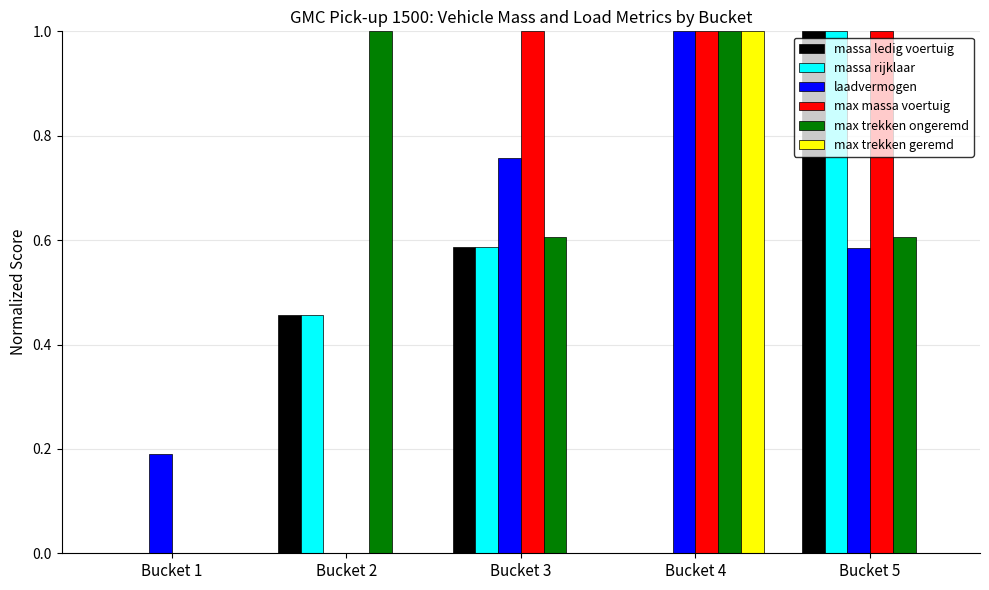

What is the sum of the massa rijklaar values at Bucket 5 and Bucket 1?

1.0